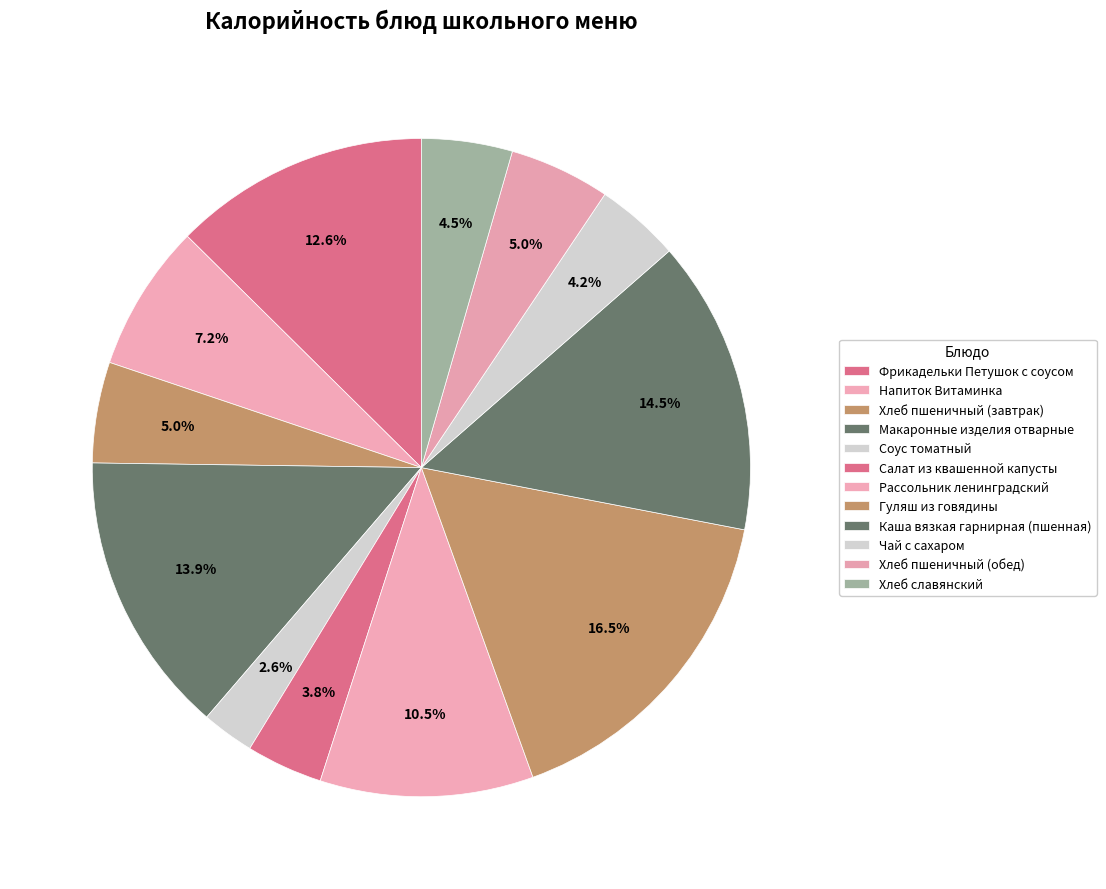

Is Макаронные изделия отварные the majority of the pie?

No